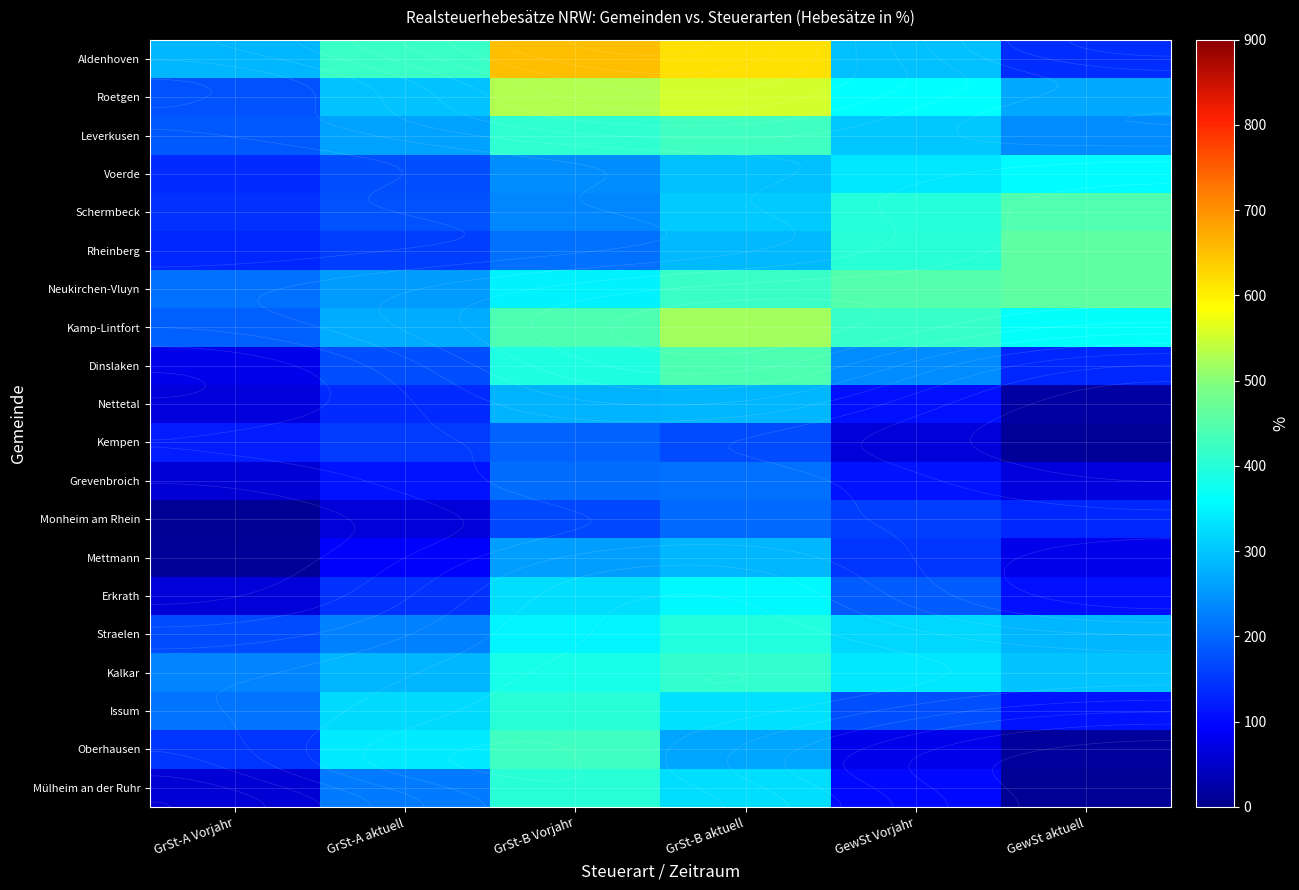

Which category has the highest value in the Grevenbroich series?

GrSt-B aktuell